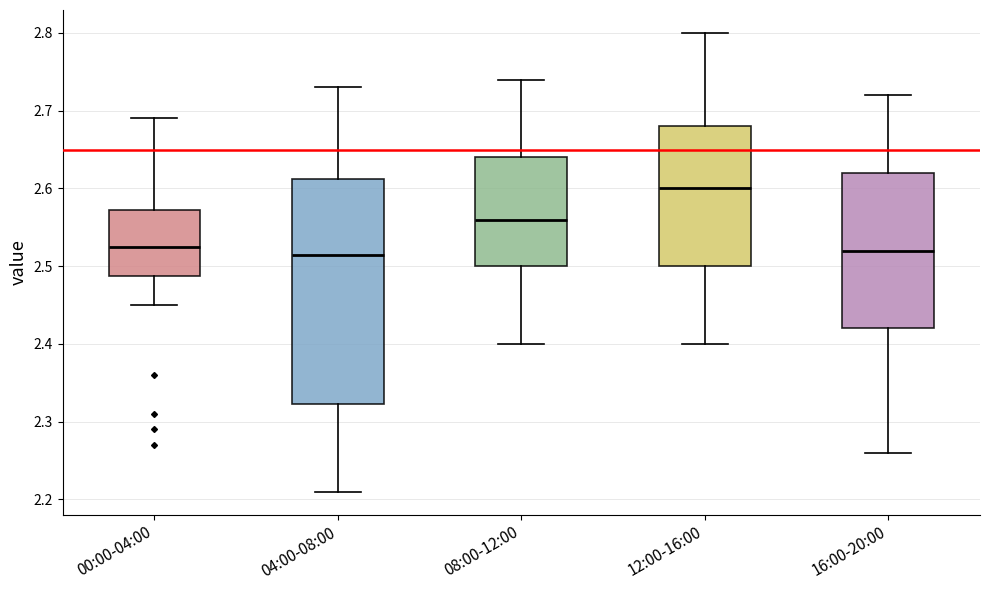

Reading left to right, read every box against the y-axis: the position of its median line, the range the box covers, and the ends of its whiskers. The values are not printed on the chart, so give them approximately, as read against the axis.

00:00-04:00: median 2.53, box 2.49 to 2.57, whiskers 2.45 to 2.69
04:00-08:00: median 2.52, box 2.32 to 2.61, whiskers 2.21 to 2.73
08:00-12:00: median 2.56, box 2.50 to 2.64, whiskers 2.40 to 2.74
12:00-16:00: median 2.60, box 2.50 to 2.68, whiskers 2.40 to 2.80
16:00-20:00: median 2.52, box 2.42 to 2.62, whiskers 2.26 to 2.72